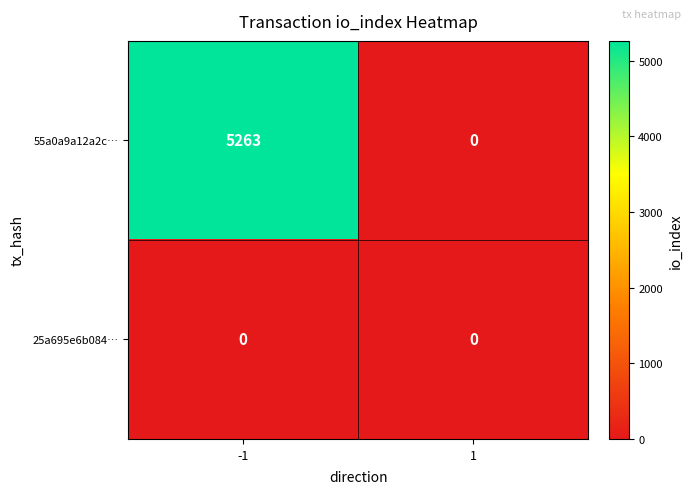

What value does the 55a0a9a12a2c… series have at -1, to the nearest 50?

5250